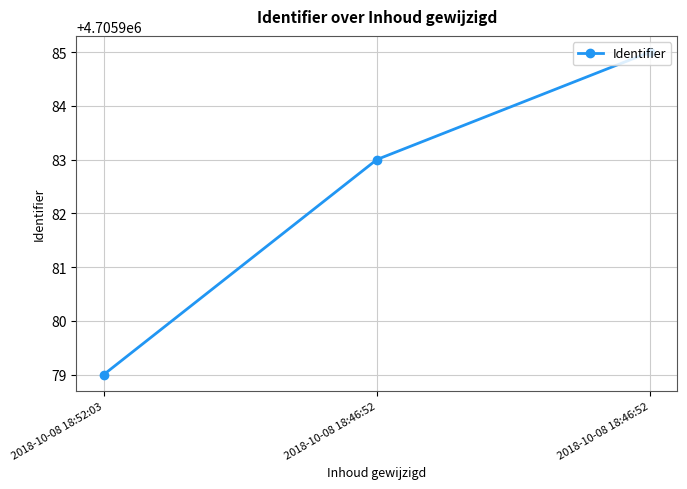

Does the chart have visible grid lines?

Yes